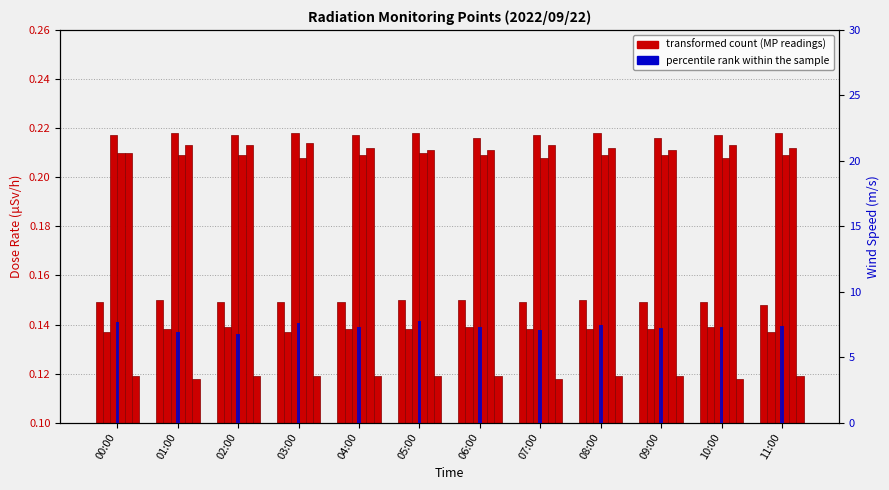

What is the sum of all MP-1 values?

1.8